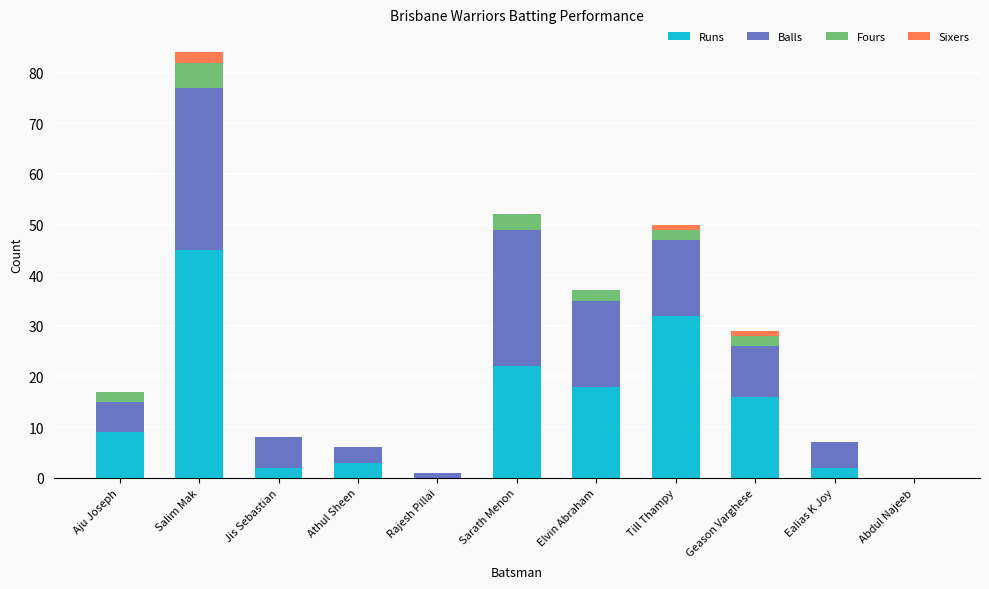

What is the total value across all series at Elvin Abraham?

37